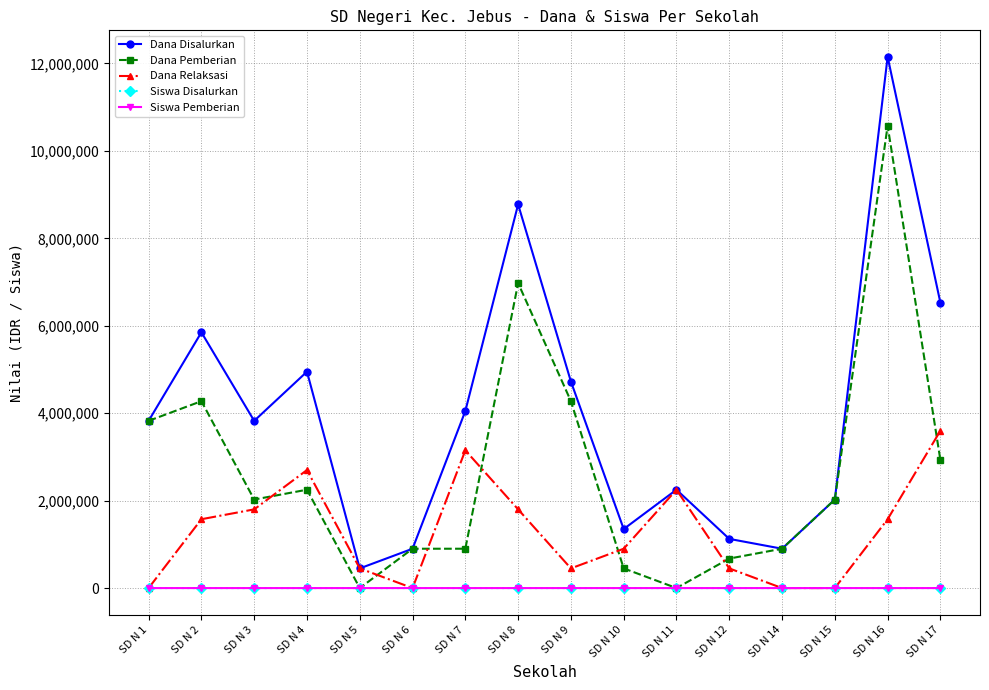

What is the maximum value shown in the chart?

12150000